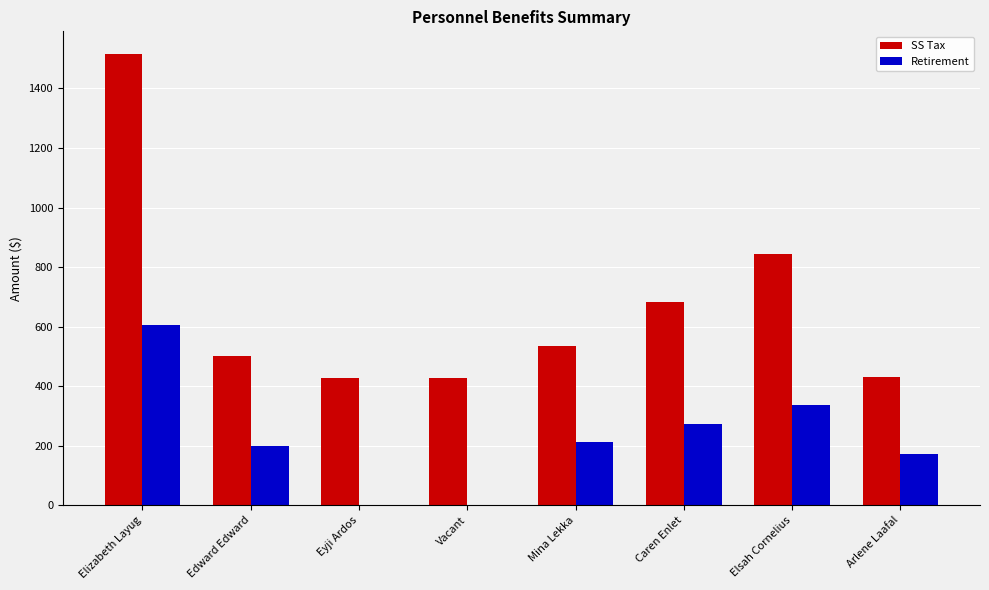

Are the bars grouped side by side (vs. stacked)?

Yes